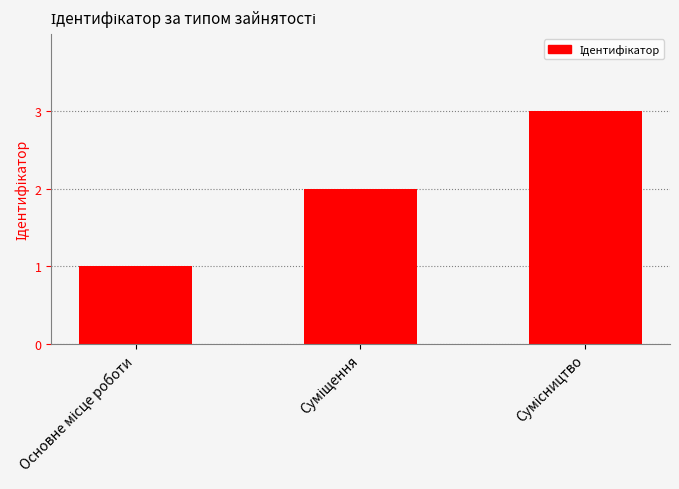

What is the average value?

2